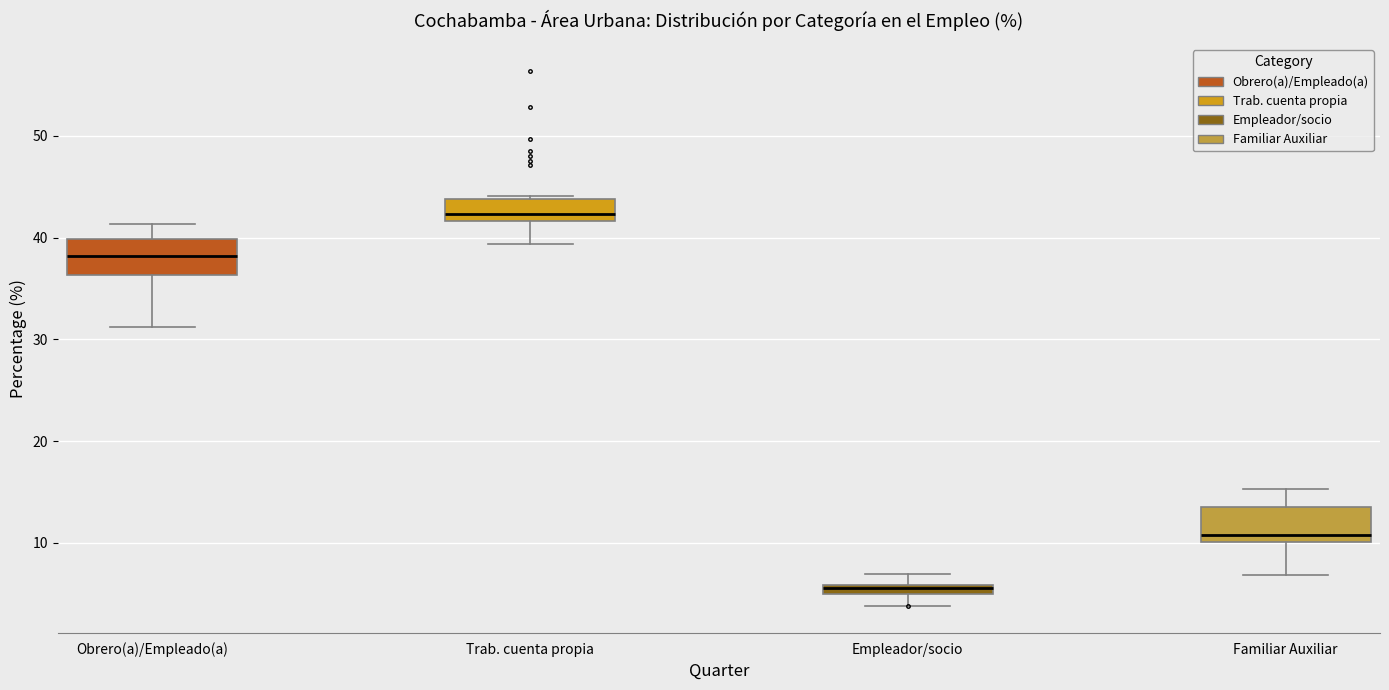

Where is the lower edge of the box for Trab. cuenta propia on the y-axis? The values are not printed on the chart, so give them approximately, as read against the axis.

42